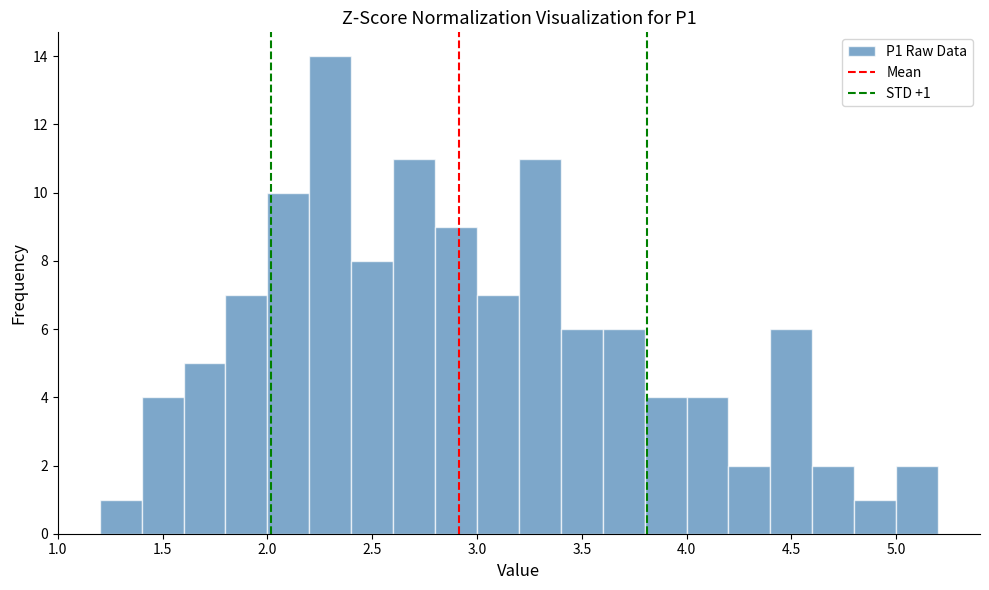

Over which range of the x-axis is the bar tallest?

2.2 to 2.4